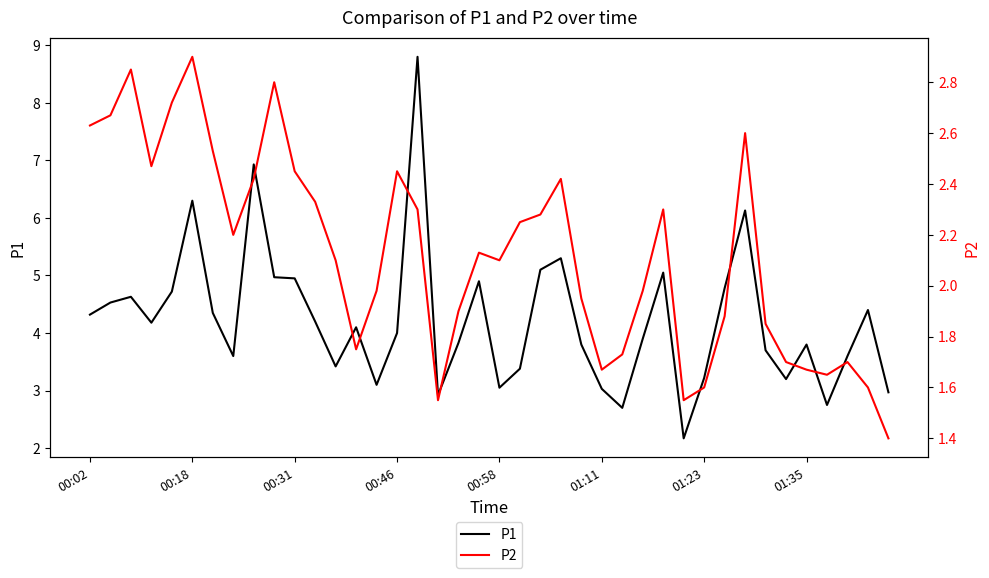

The value of P2 at 22 is 2.3. True or false?

True